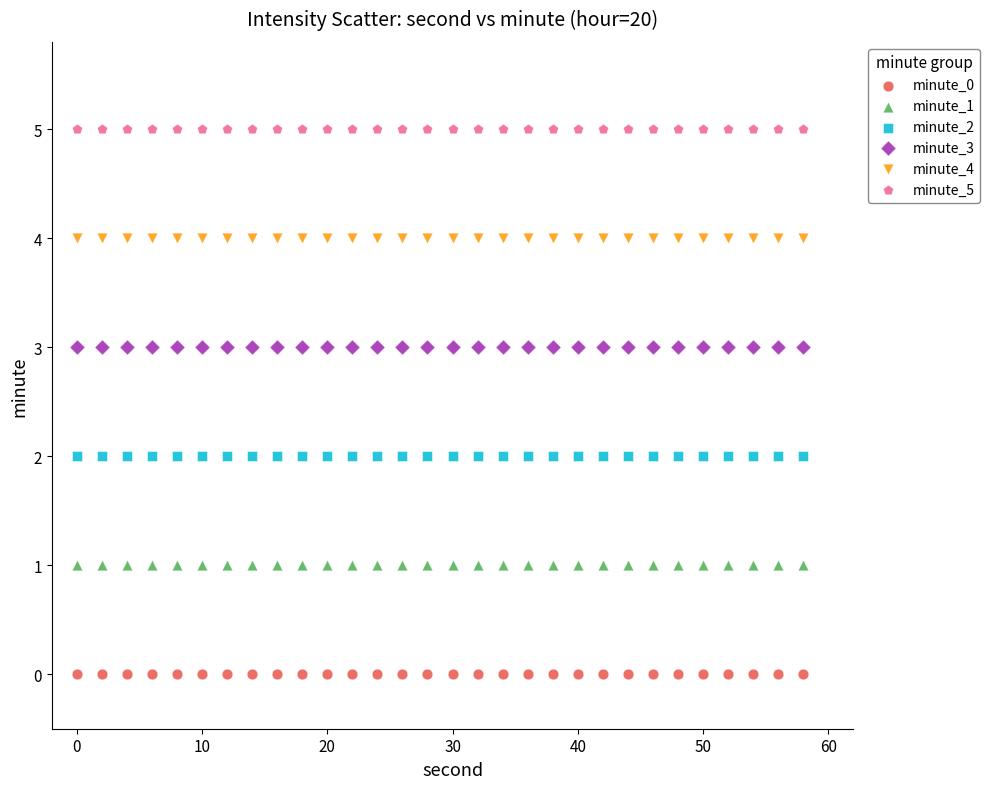

Which series contains the highest Y value?

minute_5